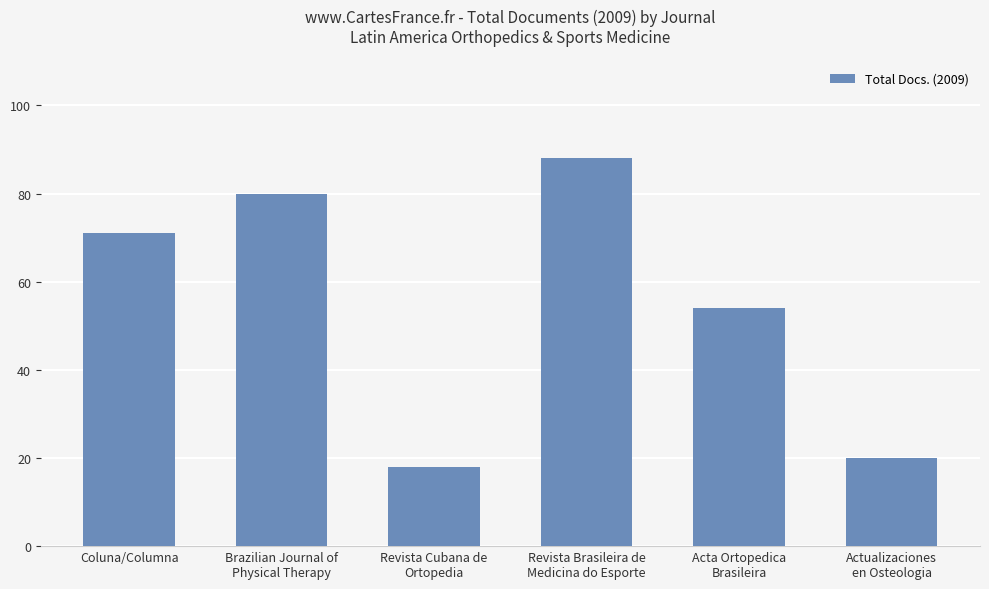

Which category has the lowest value across all series?

Revista Cubana de
Ortopedia